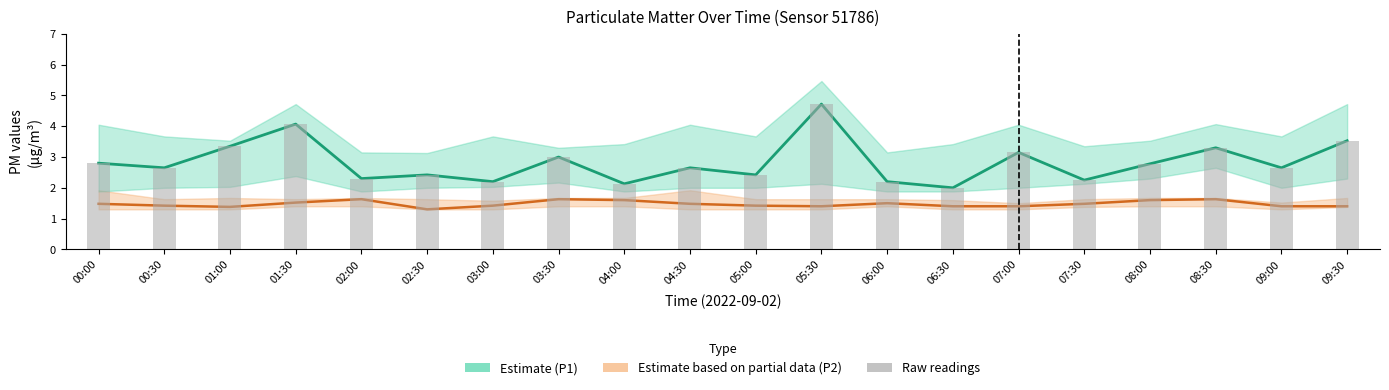

What position from the right is 08:00?

4